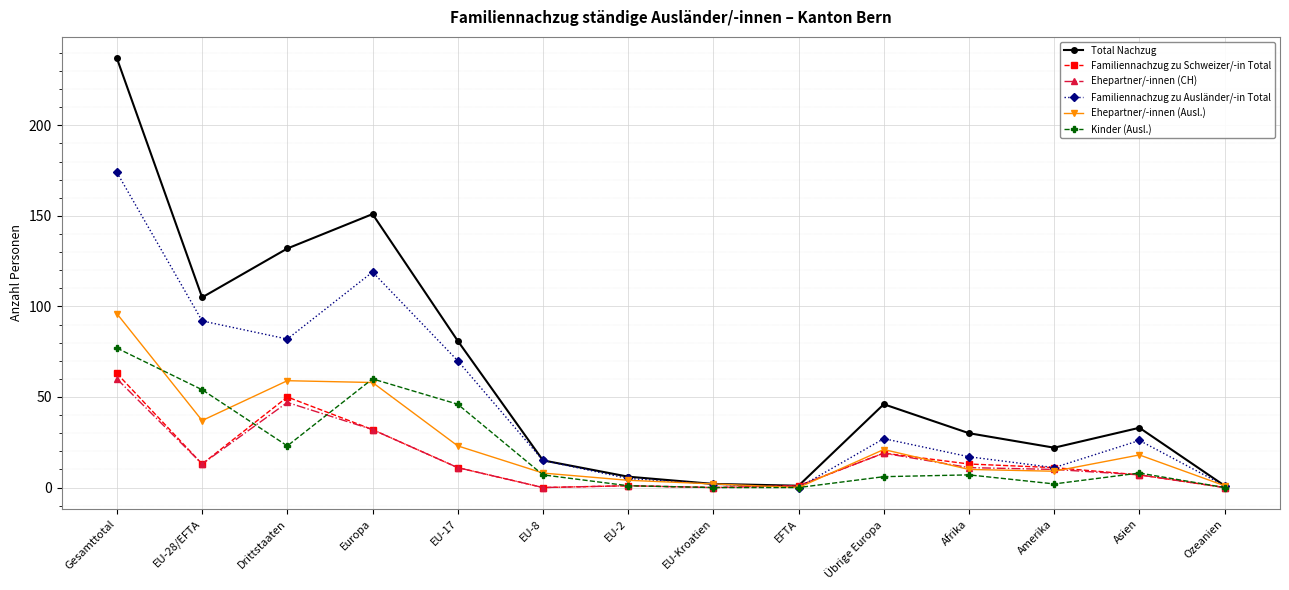

Is it true that Total Nachzug equals 22 at Asien?

False